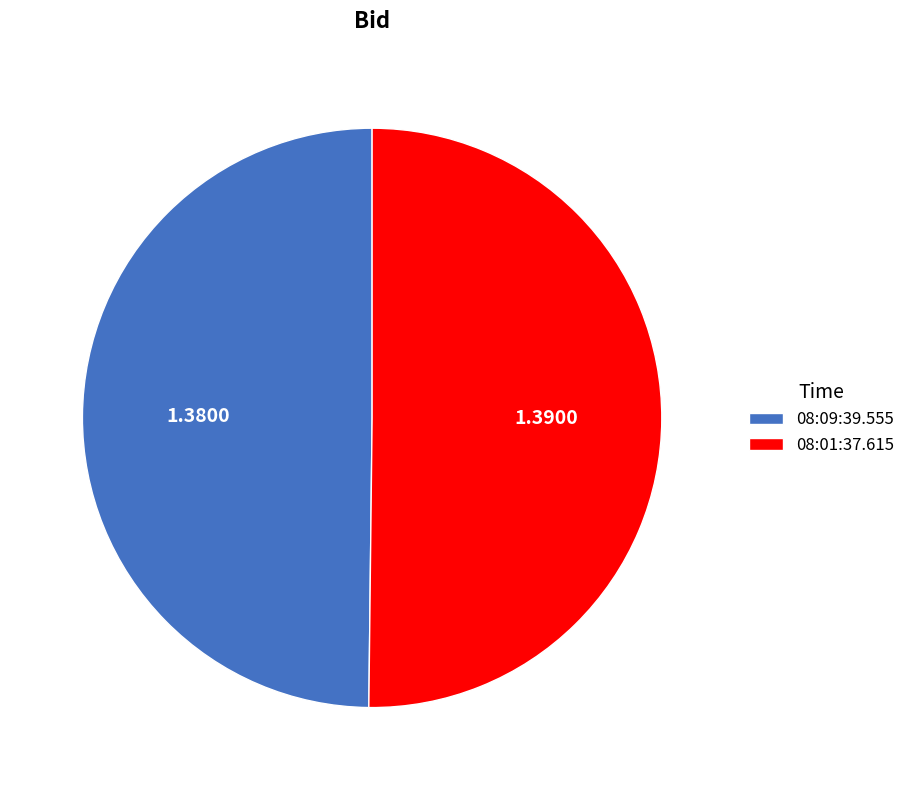

Approximately how many times larger is the value at 08:09:39.555 compared to 08:01:37.615?

1.0